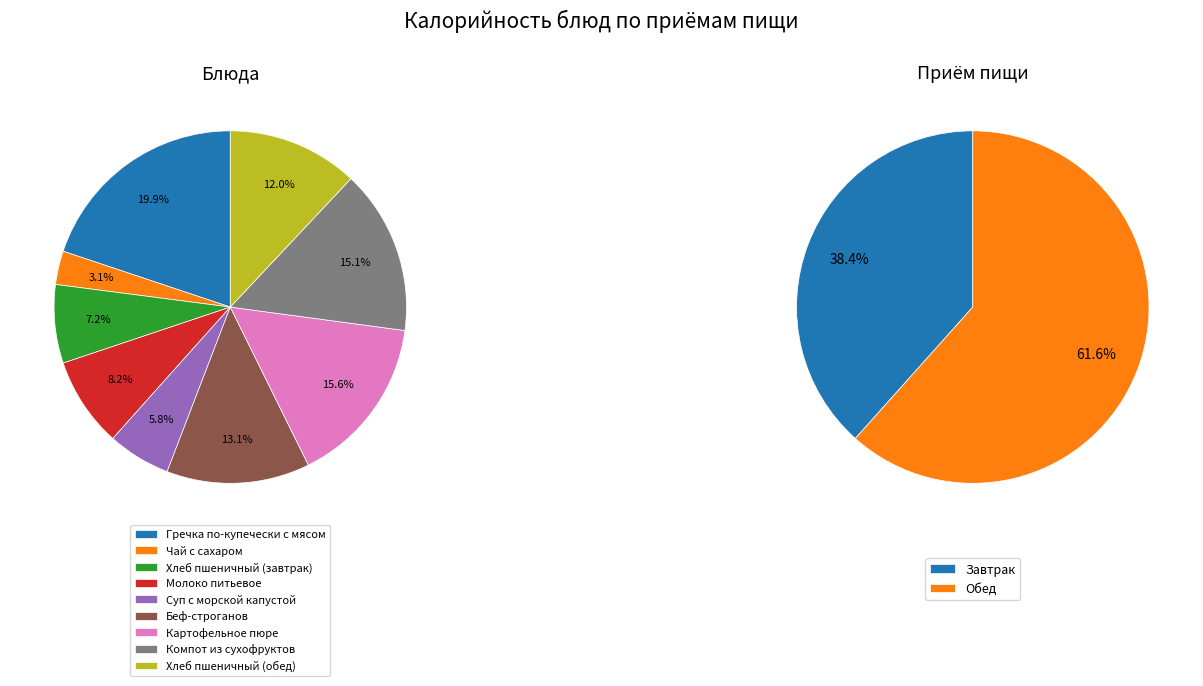

Rank the categories by value from highest to lowest.

Гречка по-купечески с мясом, Картофельное пюре, Компот из сухофруктов, Беф-строганов, Хлеб пшеничный (обед), Молоко питьевое, Хлеб пшеничный (завтрак), Суп с морской капустой, Чай с сахаром